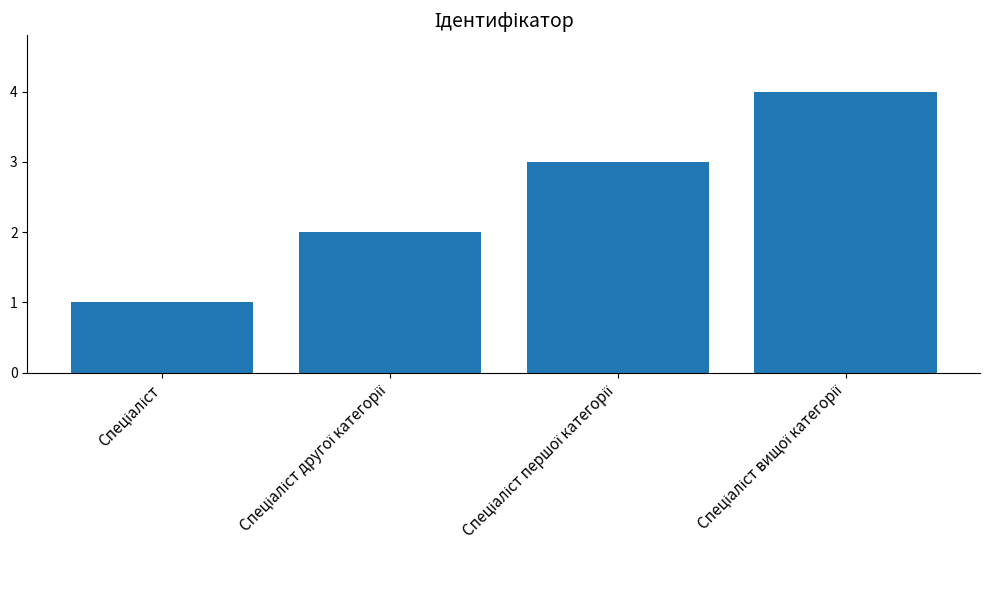

What is the maximum value shown in the chart?

4